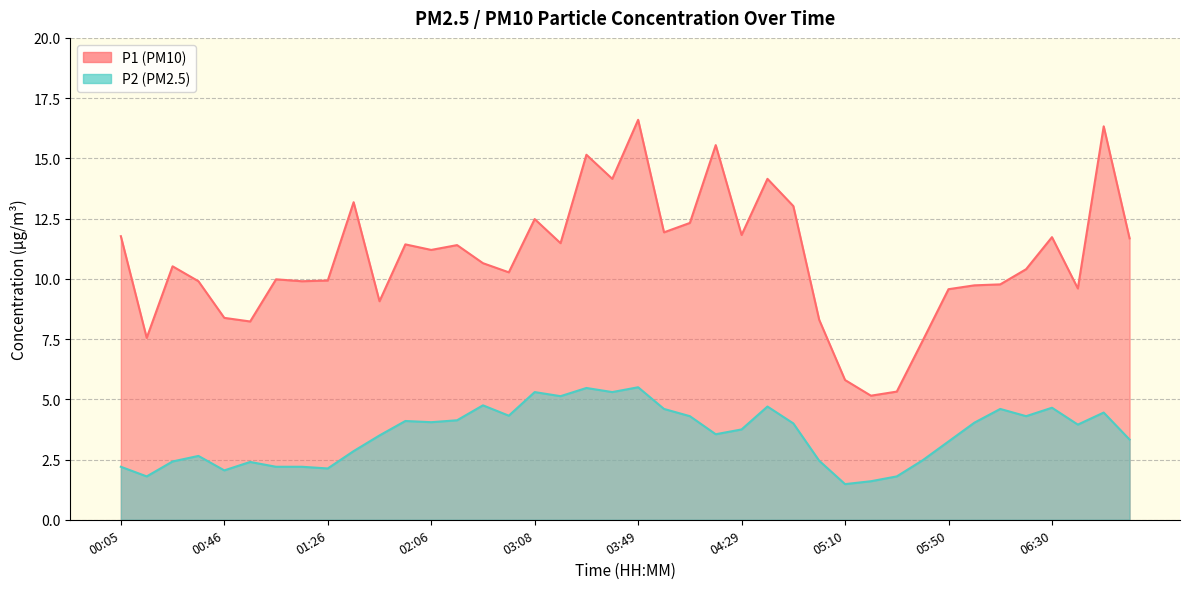

Reading left to right, transcribe all the data shown in this chart.

P1: 00:05=11.8	00:15=7.5	00:26=10.5	00:36=9.9	00:46=8.4	00:56=8.2	01:06=10.0	01:16=9.9	01:26=9.9	01:36=13.2	01:46=9.1	01:56=11.4	02:06=11.2	02:16=11.4	02:48=10.7	02:58=10.3	03:08=12.5	03:18=11.5	03:29=15.2	03:39=14.2	03:49=16.6	03:59=11.9	04:09=12.3	04:19=15.6	04:29=11.8	04:39=14.2	04:49=13.0	05:00=8.3	05:10=5.8	05:20=5.2	05:30=5.3	05:40=7.4	05:50=9.6	06:00=9.7	06:10=9.8	06:20=10.4	06:30=11.7	06:40=9.6	06:50=16.3	07:00=11.7
P2: 00:05=2.2	00:15=1.8	00:26=2.4	00:36=2.6	00:46=2.0	00:56=2.4	01:06=2.2	01:16=2.2	01:26=2.1	01:36=2.9	01:46=3.5	01:56=4.1	02:06=4.0	02:16=4.1	02:48=4.8	02:58=4.3	03:08=5.3	03:18=5.1	03:29=5.5	03:39=5.3	03:49=5.5	03:59=4.6	04:09=4.3	04:19=3.5	04:29=3.8	04:39=4.7	04:49=4.0	05:00=2.5	05:10=1.5	05:20=1.6	05:30=1.8	05:40=2.5	05:50=3.2	06:00=4.0	06:10=4.6	06:20=4.3	06:30=4.7	06:40=4.0	06:50=4.5	07:00=3.3